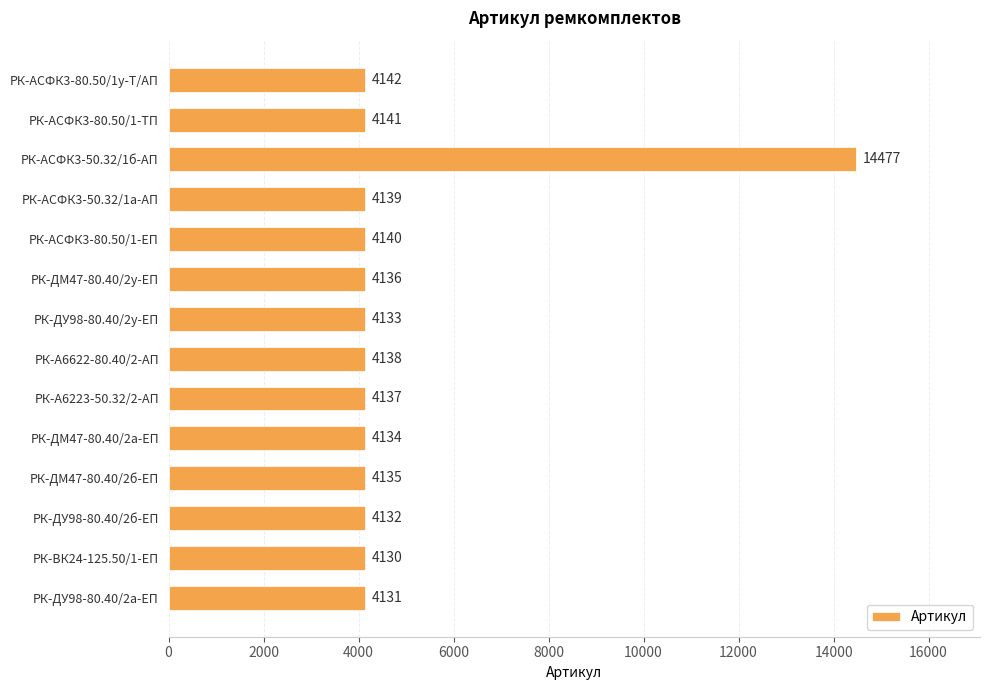

Reading top to bottom, extract all data points from this chart.

РК-АСФК3-80.50/1у-Т/АП=4142	РК-АСФК3-80.50/1-ТП=4141	РК-АСФК3-50.32/1б-АП=14477	РК-АСФК3-50.32/1а-АП=4139	РК-АСФК3-80.50/1-ЕП=4140	РК-ДМ47-80.40/2у-ЕП=4136	РК-ДУ98-80.40/2у-ЕП=4133	РК-А6622-80.40/2-АП=4138	РК-А6223-50.32/2-АП=4137	РК-ДМ47-80.40/2а-ЕП=4134	РК-ДМ47-80.40/2б-ЕП=4135	РК-ДУ98-80.40/2б-ЕП=4132	РК-ВК24-125.50/1-ЕП=4130	РК-ДУ98-80.40/2а-ЕП=4131